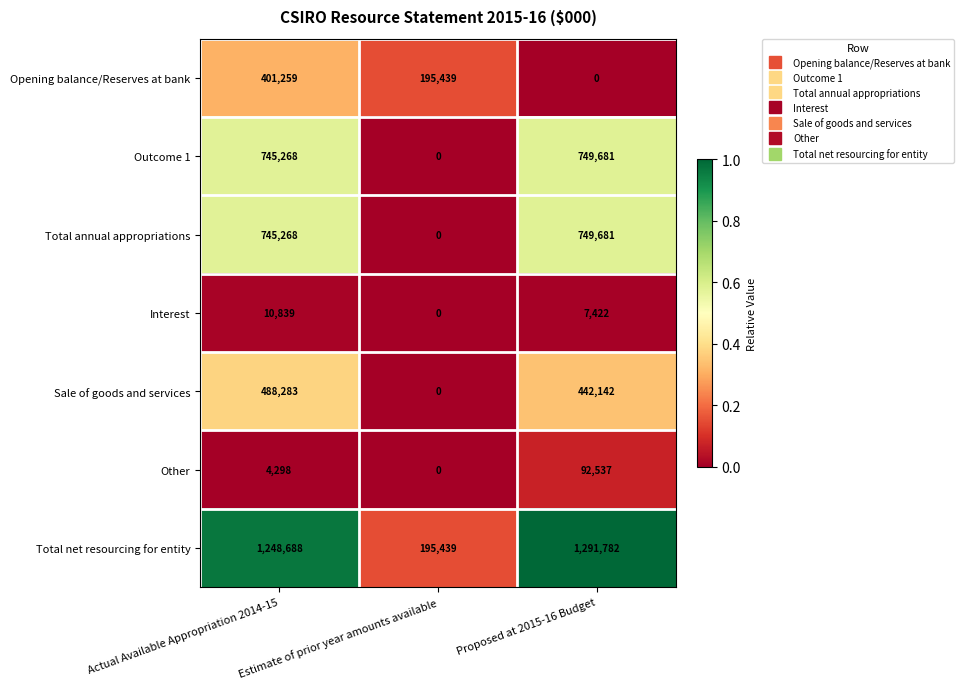

How many positive values does the Total annual appropriations series have?

2